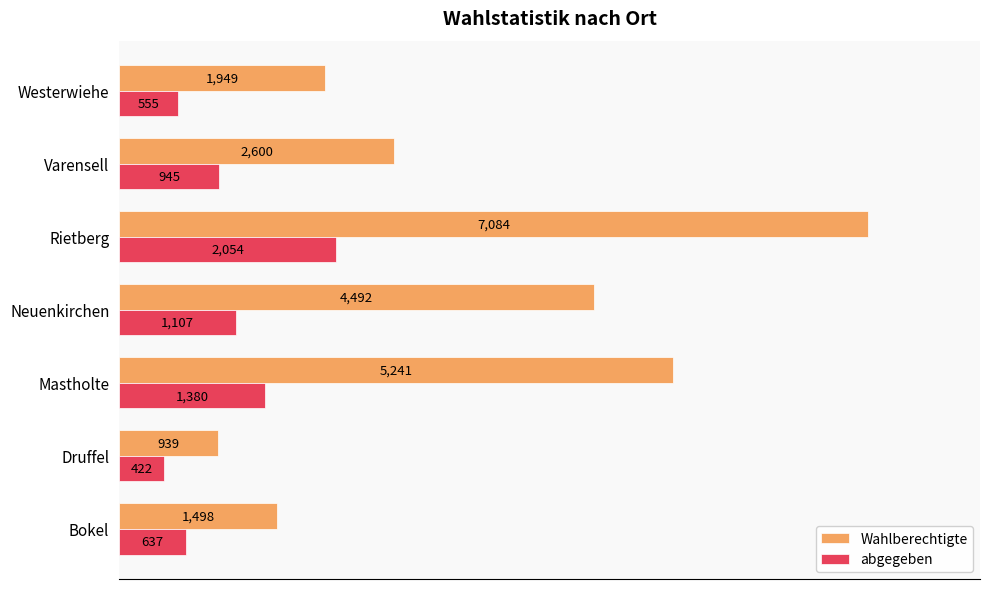

Rank the series by their maximum value, from highest to lowest.

Wahlberechtigte, abgegeben